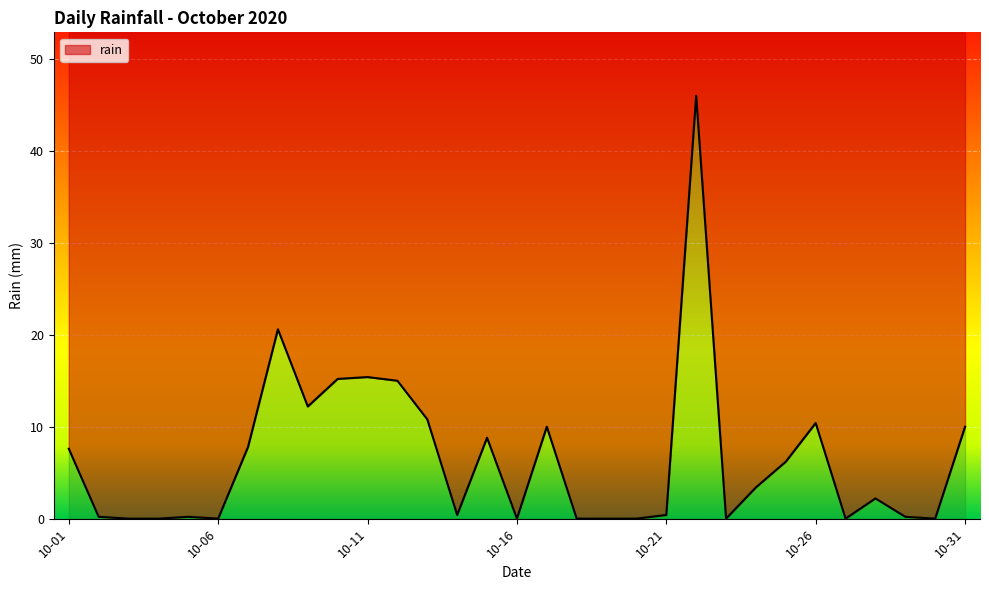

Which has a higher value, 2020-10-08 or 2020-10-02?

2020-10-08